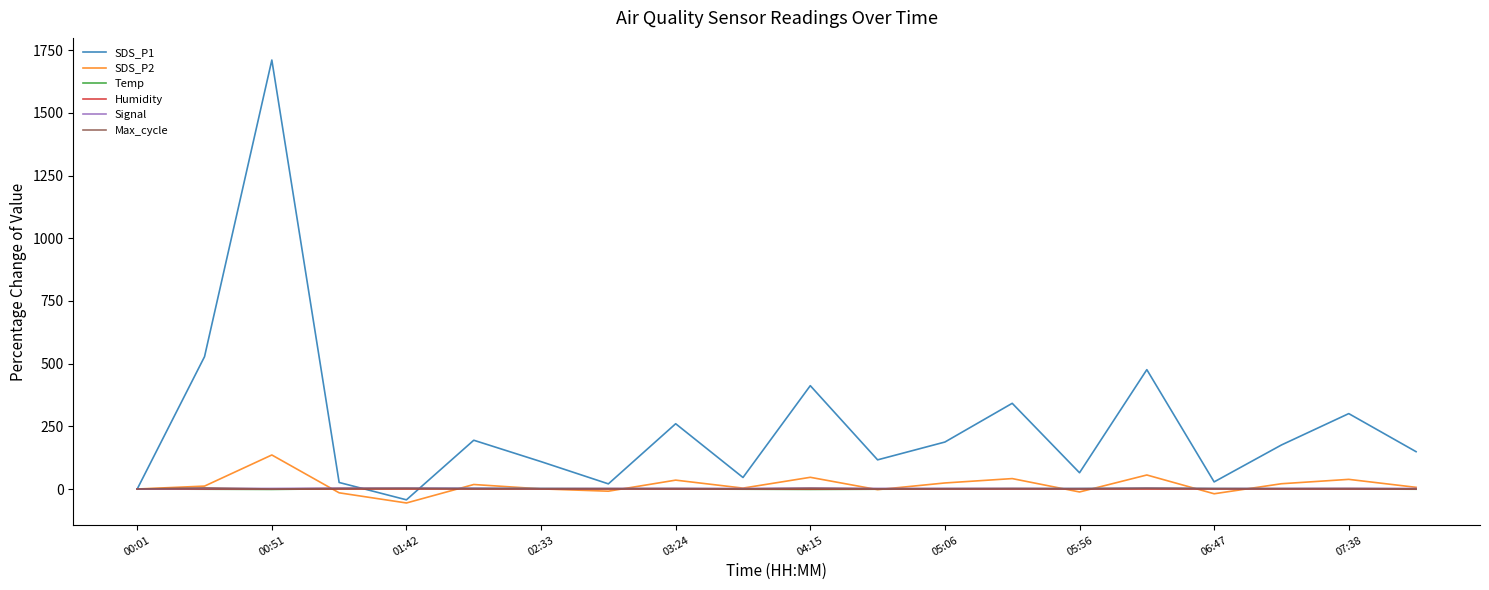

Which series has the widest spread of values?

SDS_P1